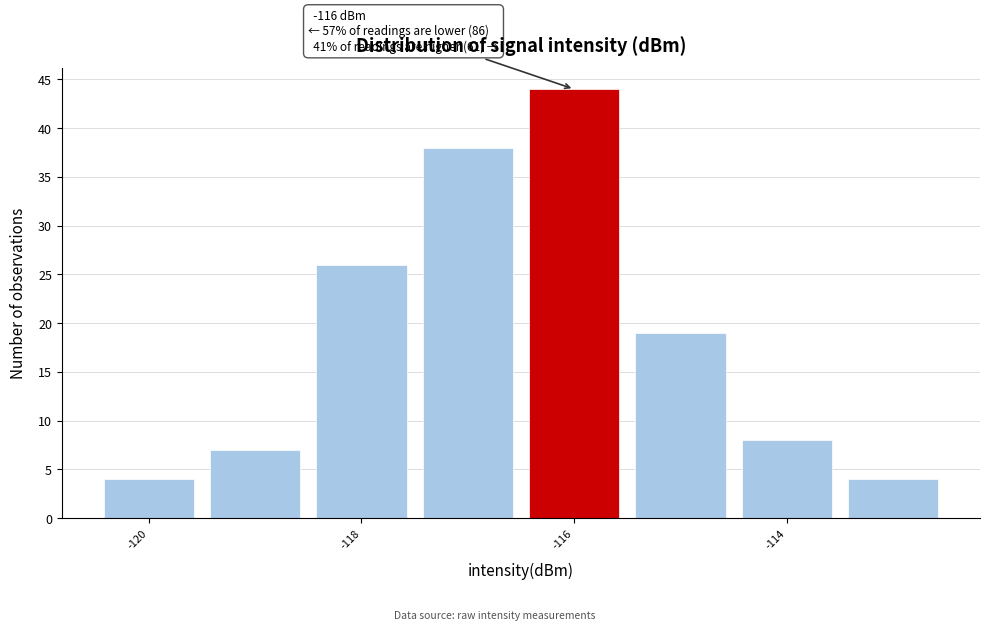

Over which range of the x-axis is the bar tallest?

-116.5 to -115.5